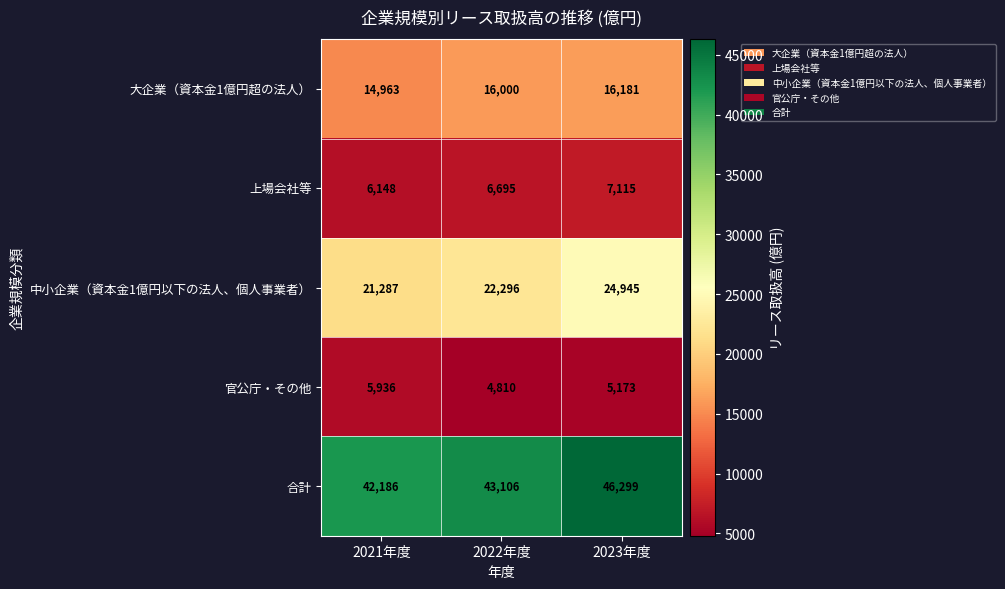

The value of 上場会社等 at 2021年度 is 6148. True or false?

True